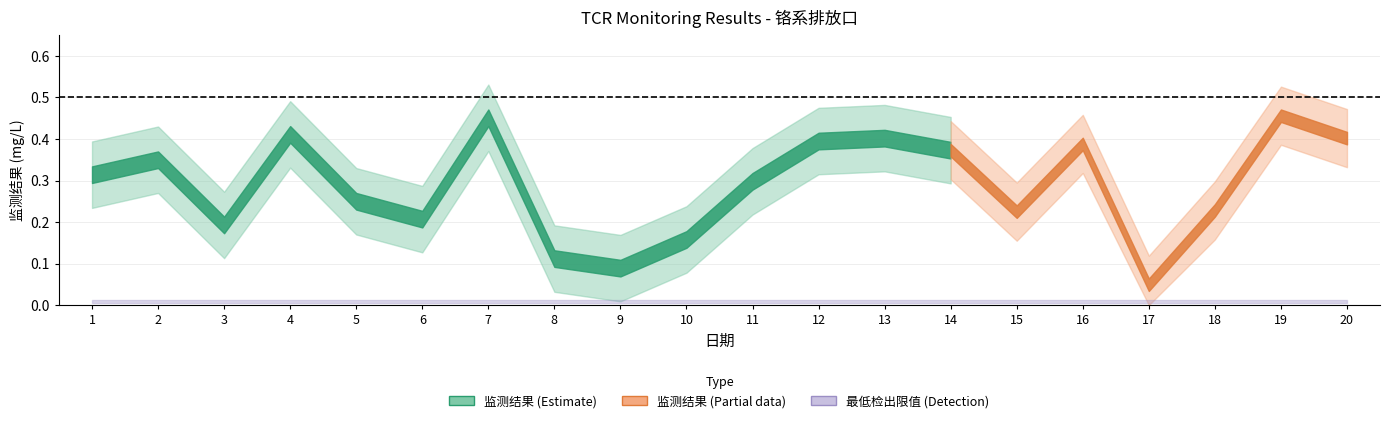

At how many categories does at least one series exceed 0?

20